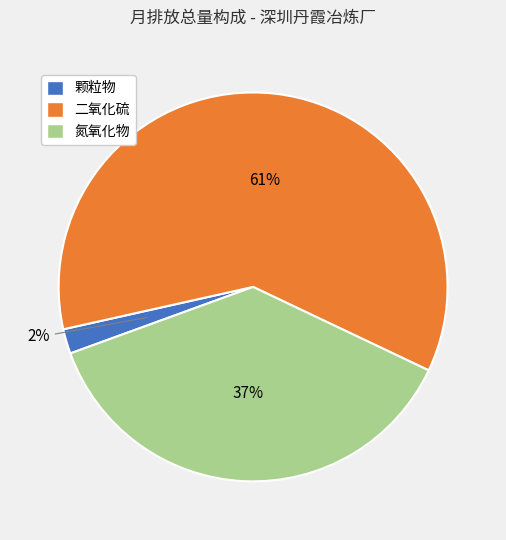

What is the ratio of the value at 氮氧化物 to the value at 二氧化硫?

0.6